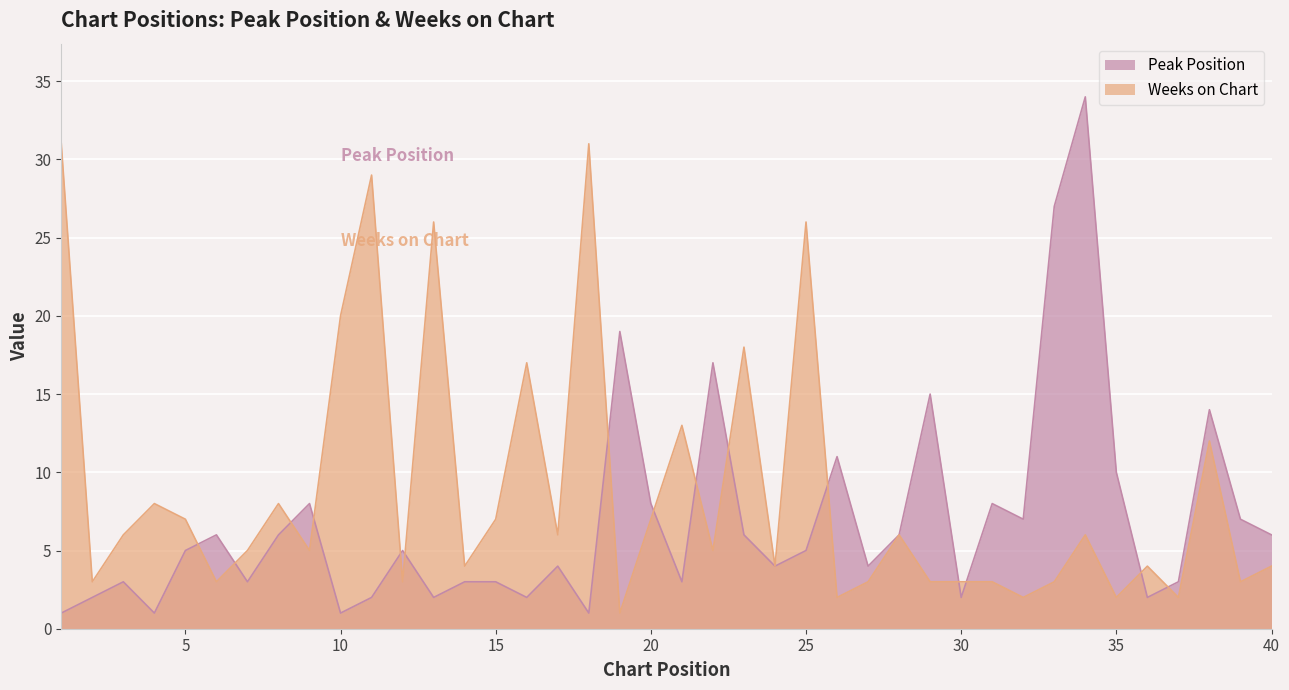

List the labels in order of Peak Position value, smallest first.

1, 4, 10, 18, 2, 11, 13, 16, 30, 36, 3, 7, 14, 15, 21, 37, 17, 24, 27, 5, 12, 25, 6, 8, 23, 28, 40, 32, 39, 9, 20, 31, 35, 26, 38, 29, 22, 19, 33, 34